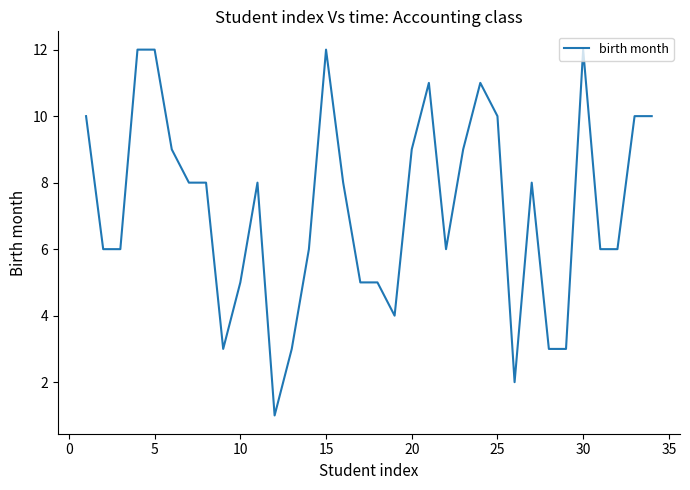

What is the difference between the maximum and minimum values?

11